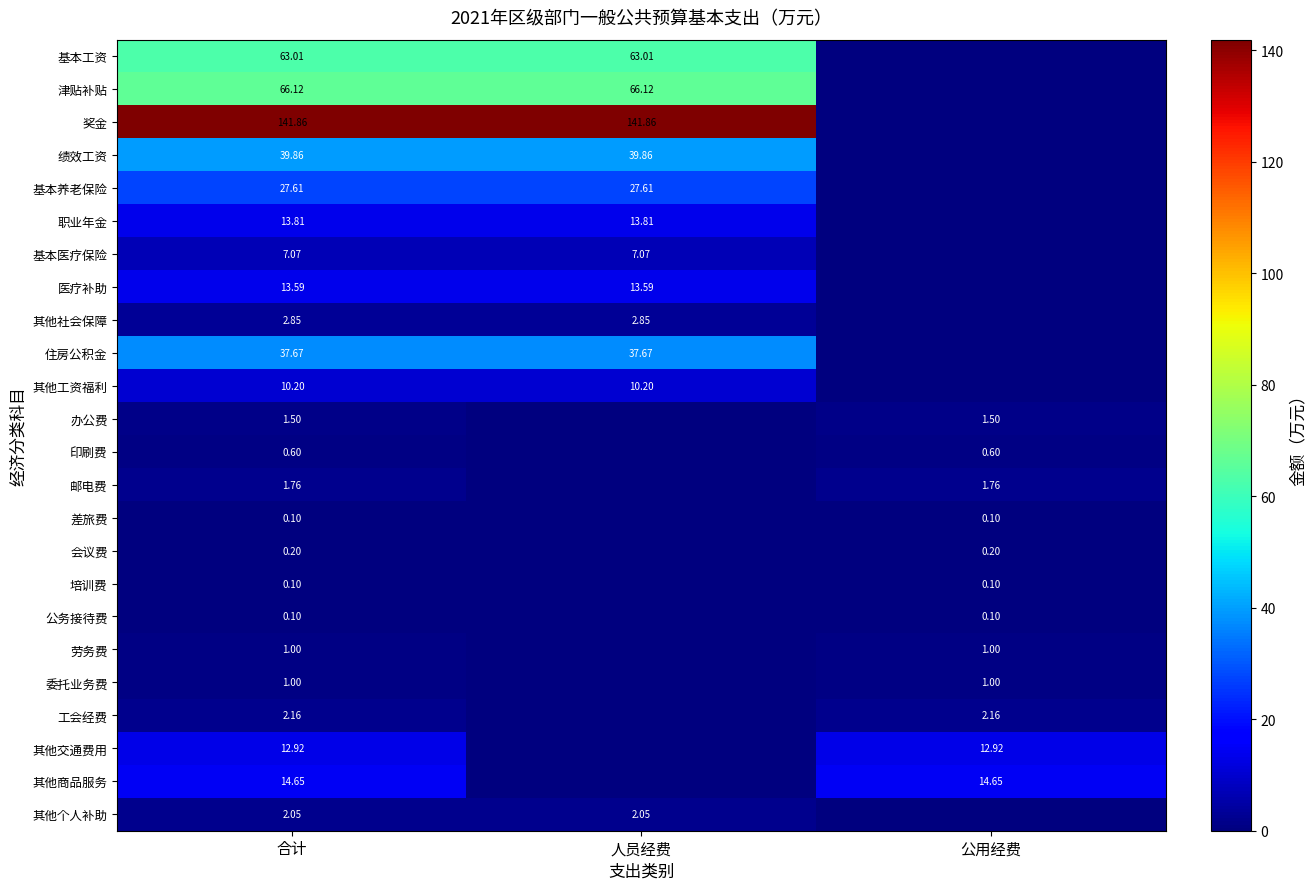

Which has a higher value, 合计 or 人员经费?

合计